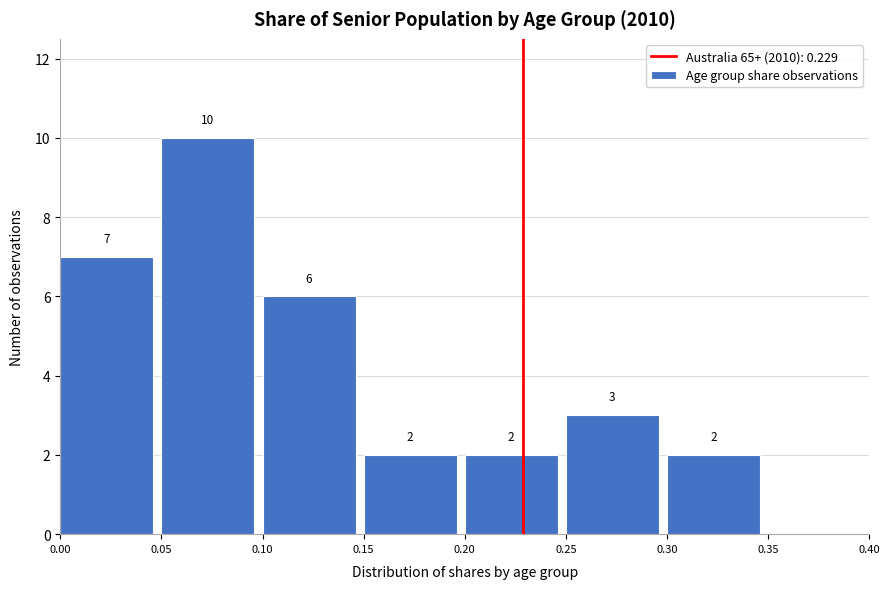

Over which range of the x-axis is the bar tallest?

0.05 to 0.10